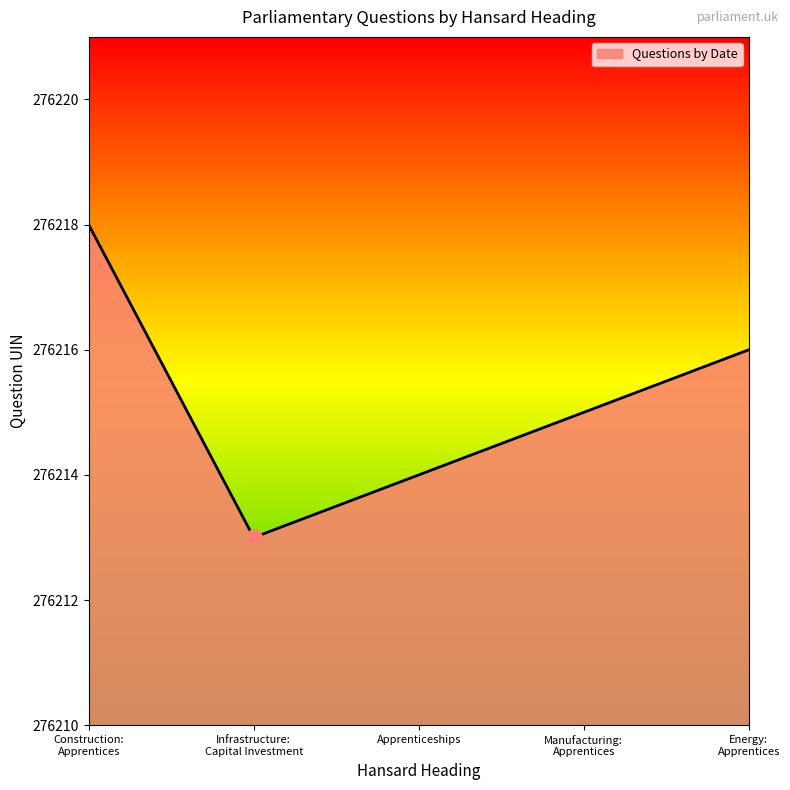

How many interior local valleys (lower than both neighbors) does the data have?

1